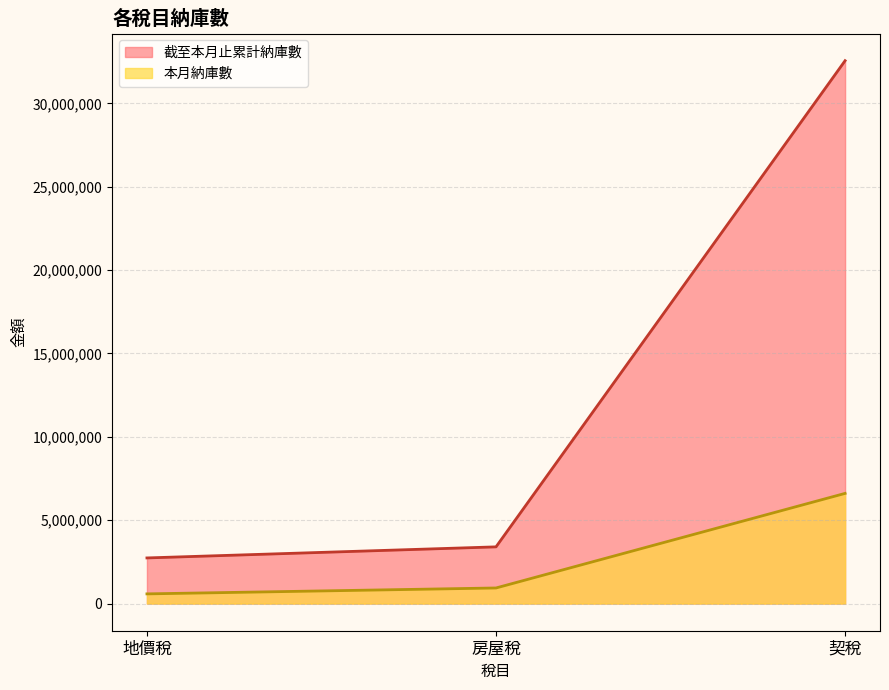

What is the label of the 3rd point from the left?

契稅